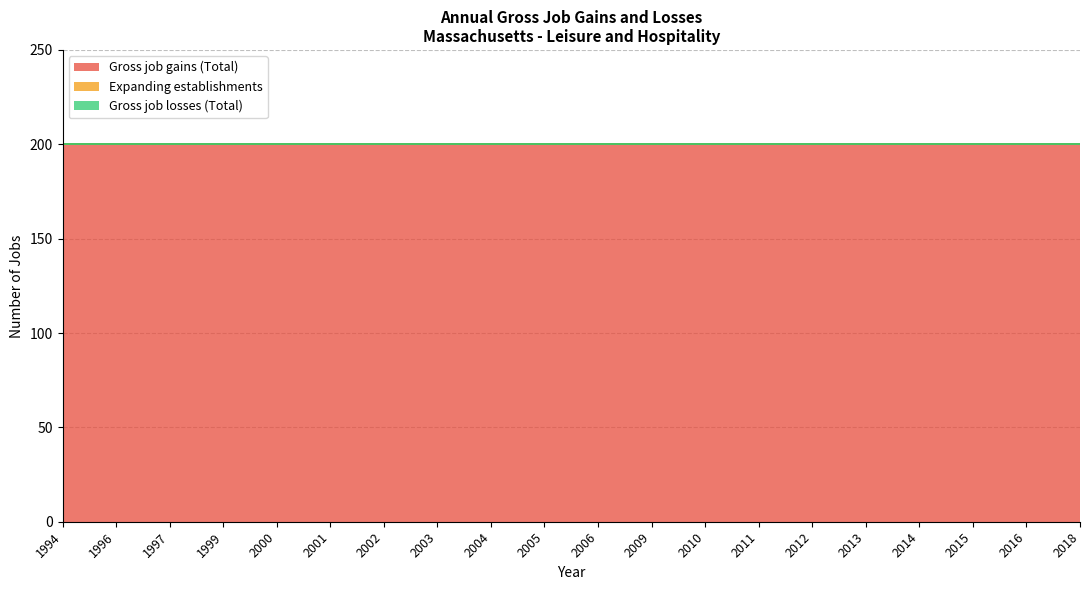

At how many categories does at least one series exceed 147?

20